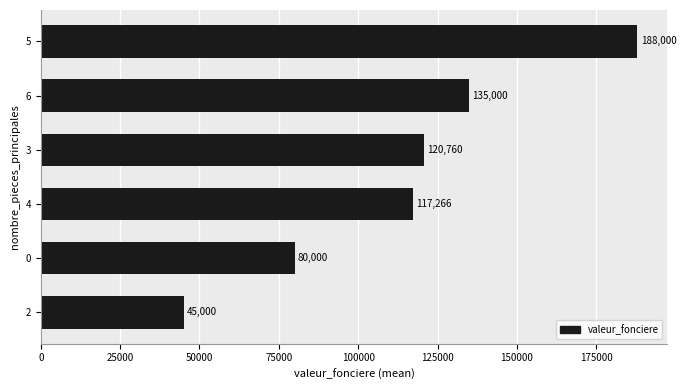

Which category has the highest value across all series?

5